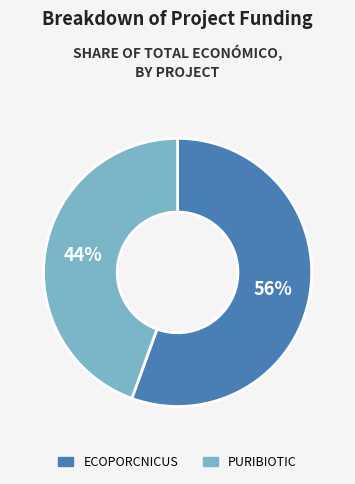

Which category accounts for the majority?

ECOPORCNICUS